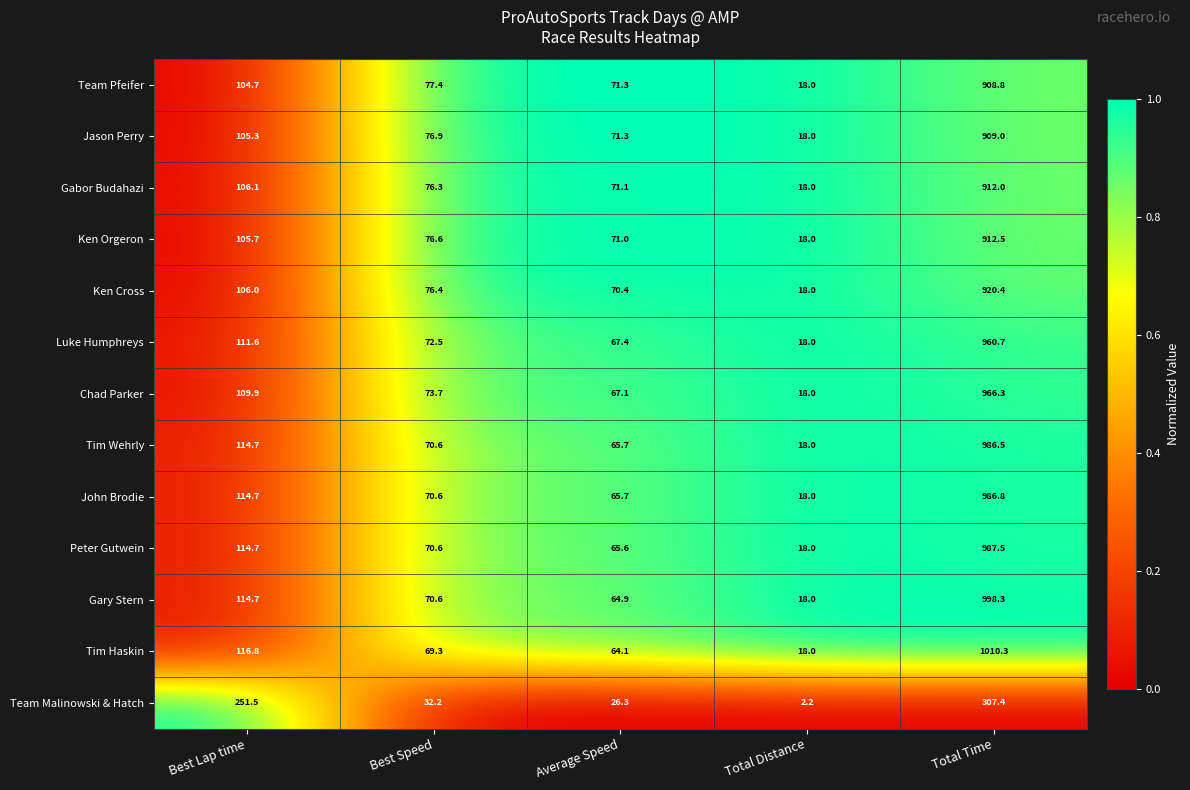

What is the total value across all series at Total Distance?

218.2